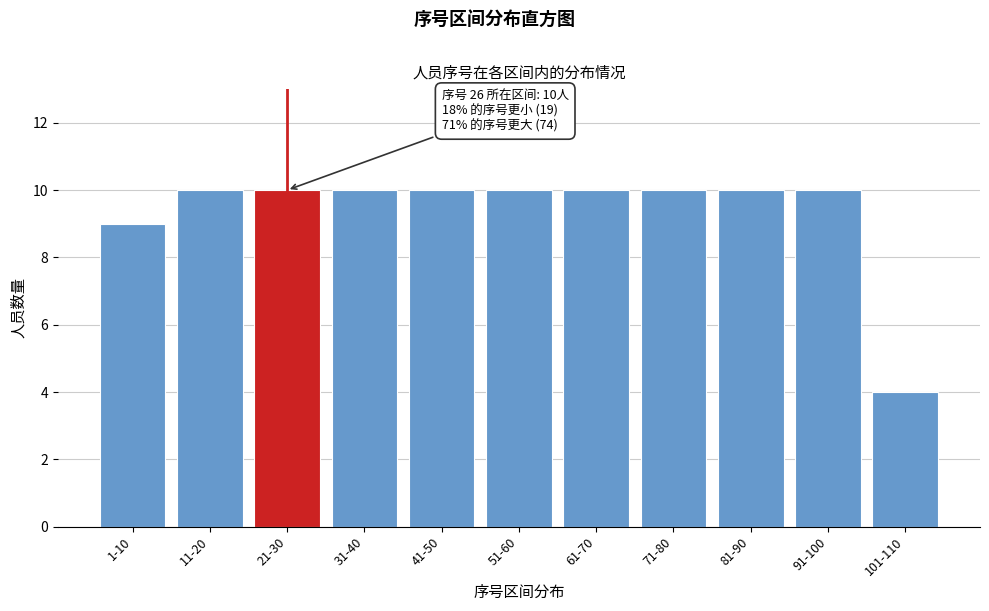

Reading right to left, list all the values displayed in this chart.

4	10	10	10	10	10	10	10	10	10	9